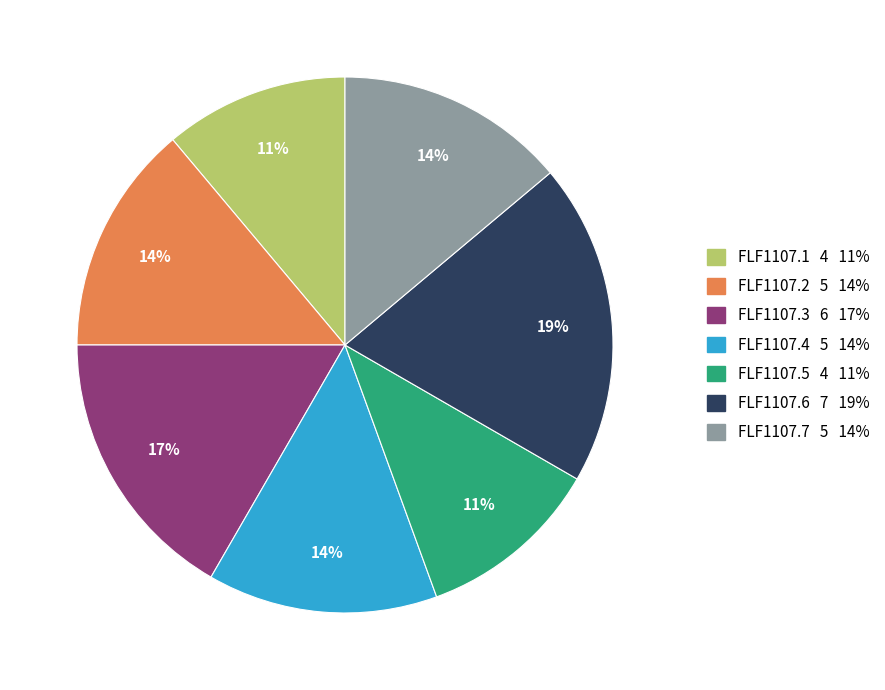

How many slices are in this pie chart?

7